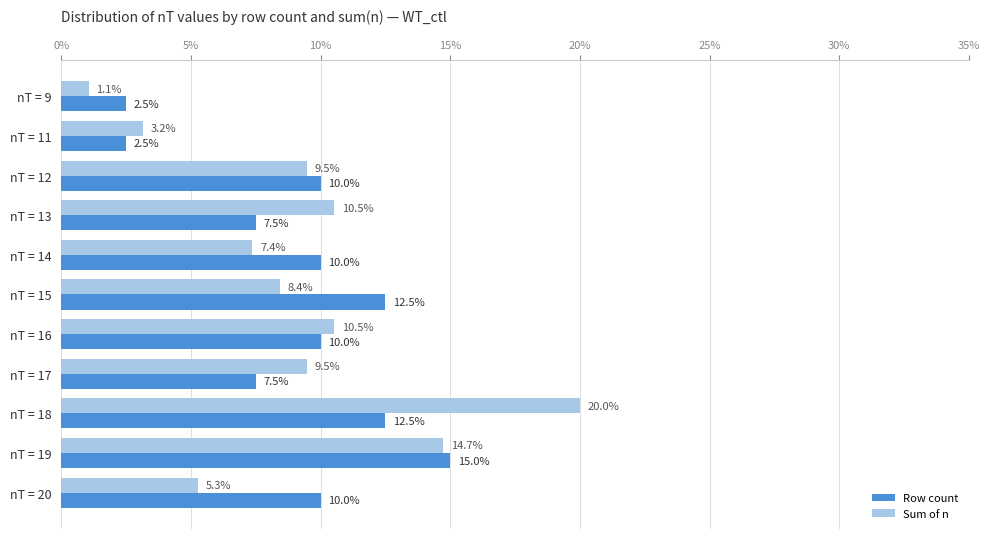

List the series in order of their peak value, lowest first.

Row count, Sum of n